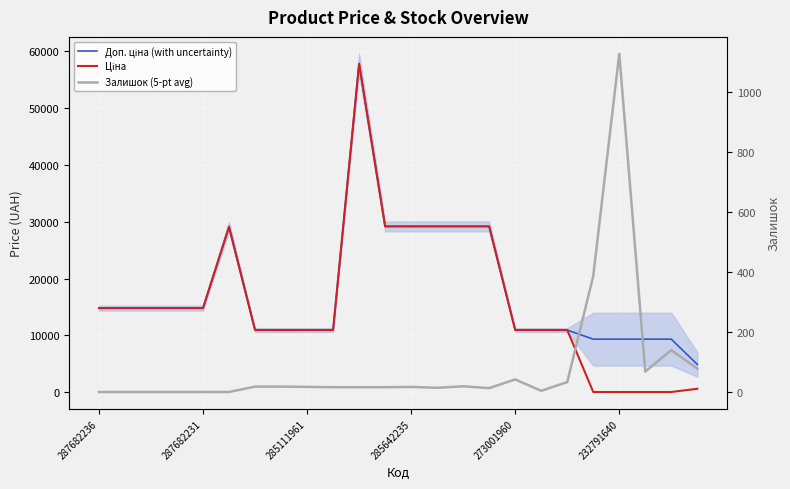

What is the minimum value for Ціна?

41.5